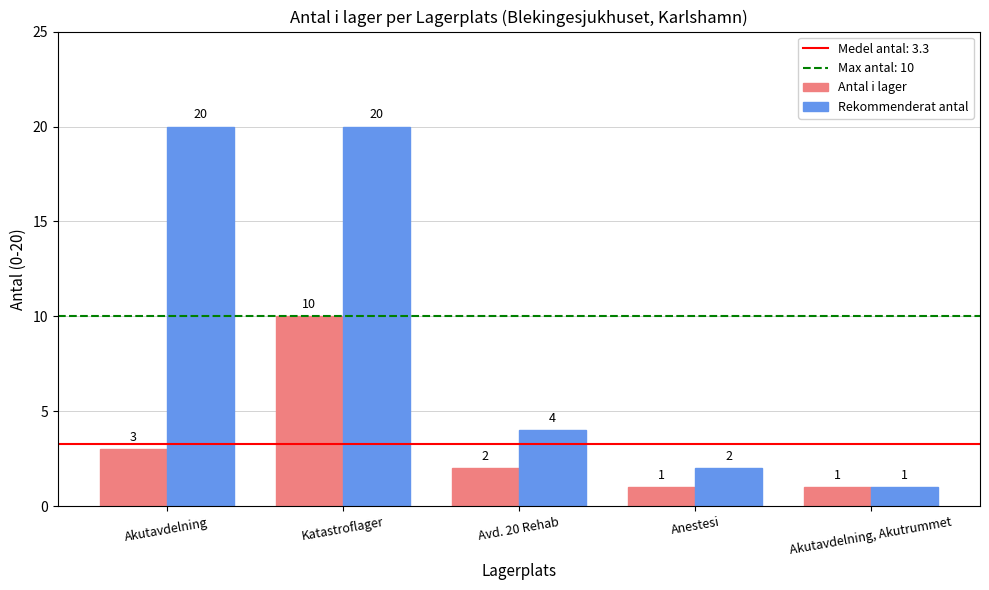

What is the maximum value for Rekommenderat antal?

20